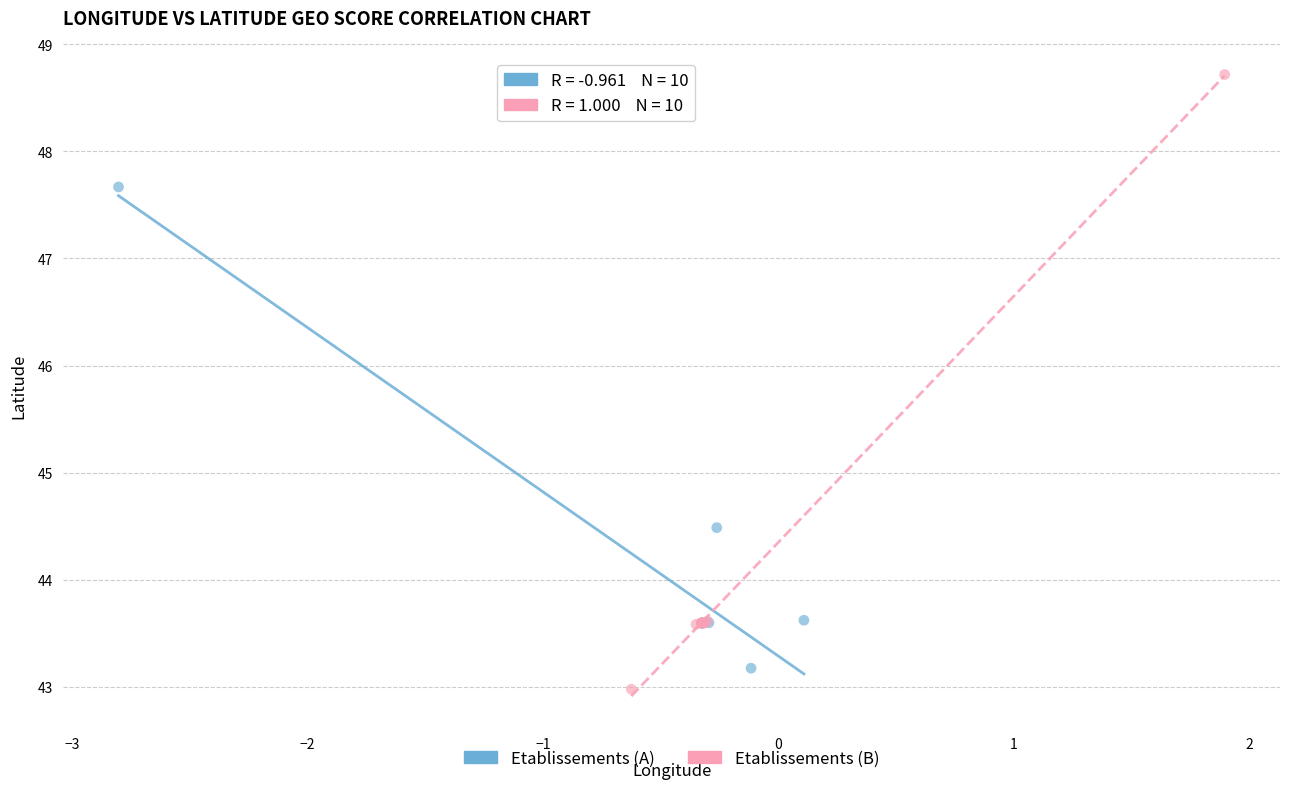

Which series contains the highest Y value?

Etablissements (B)